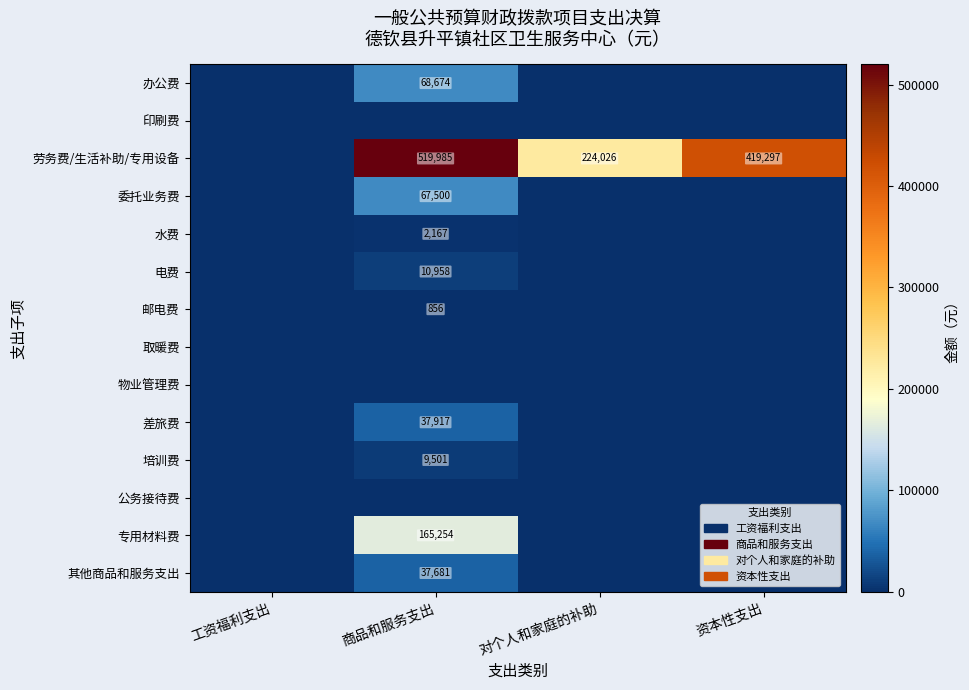

Count the number of categories in the chart.

4